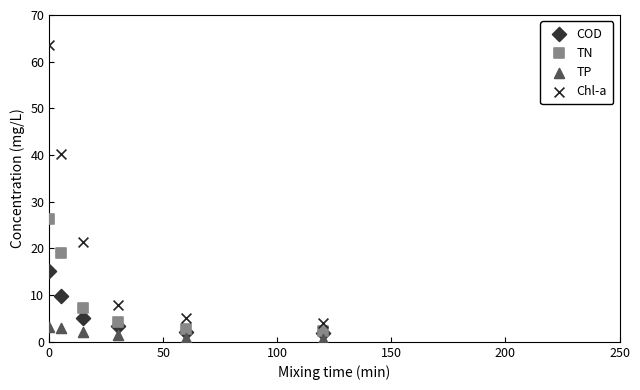

Across all series, what Y value is closest to 32?

26.4